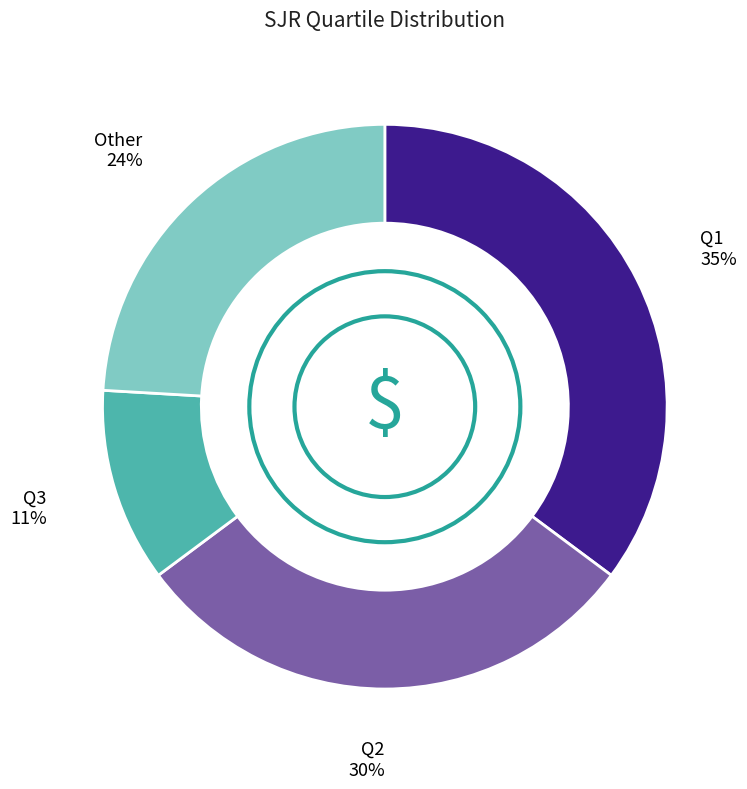

Which has a higher value, Other or Q2?

Q2